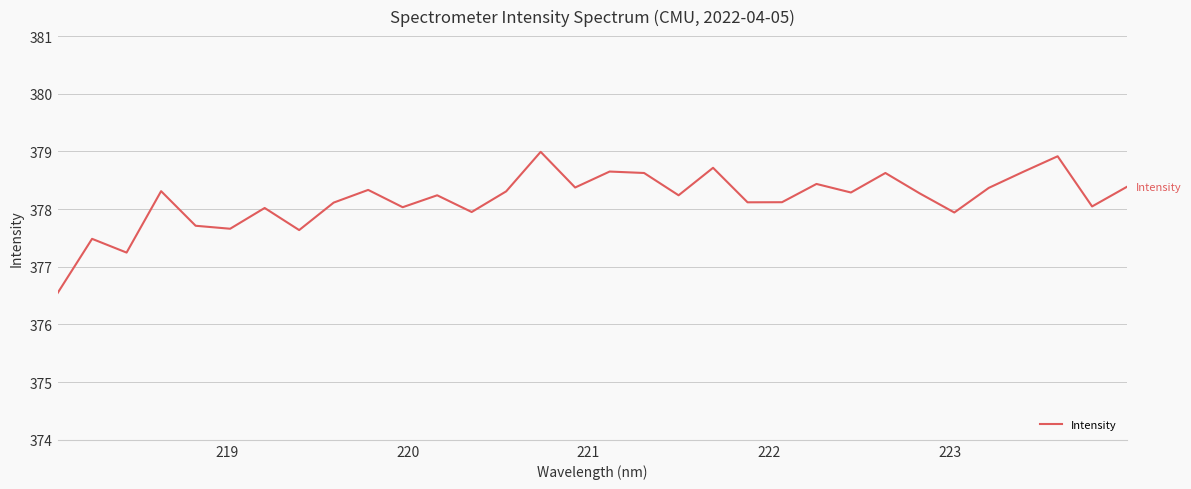

Is this an area chart (filled region under the line)?

No